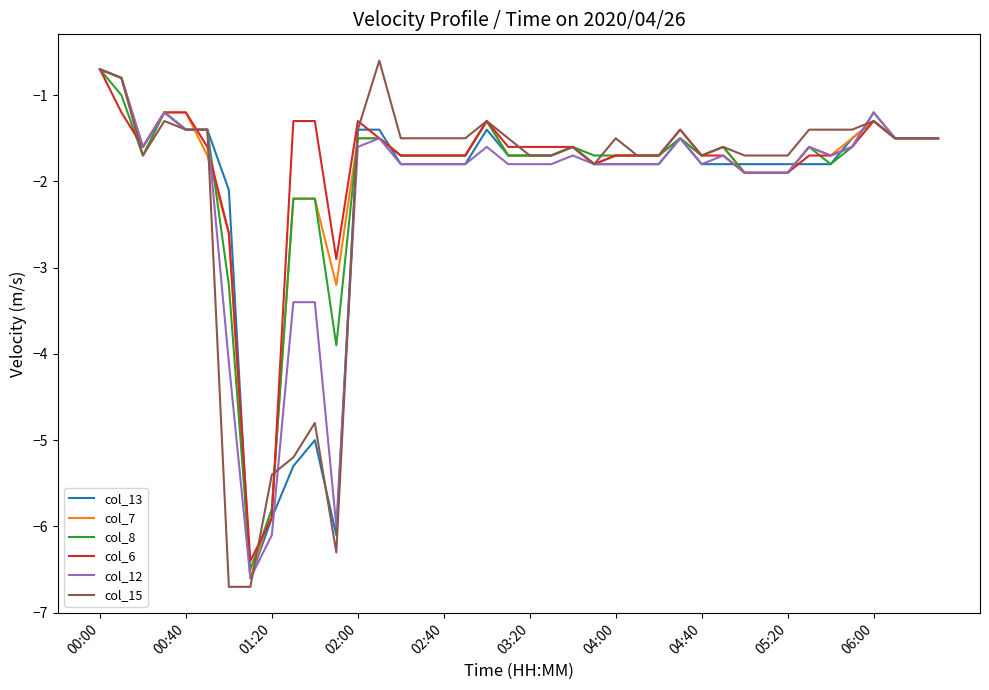

Which series has the largest range (max minus min)?

col_15